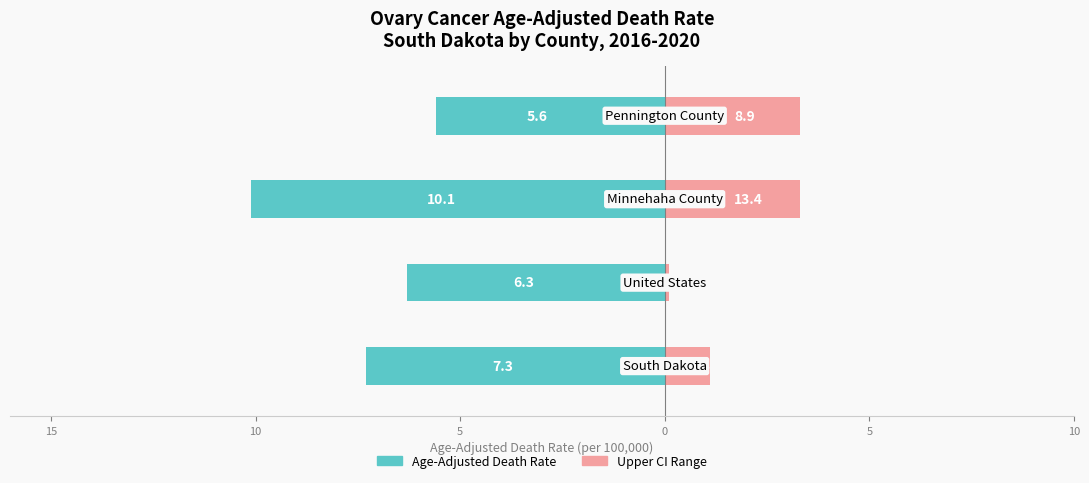

List the series in order of their overall mean, highest first.

Upper CI Range, Age-Adjusted Rate